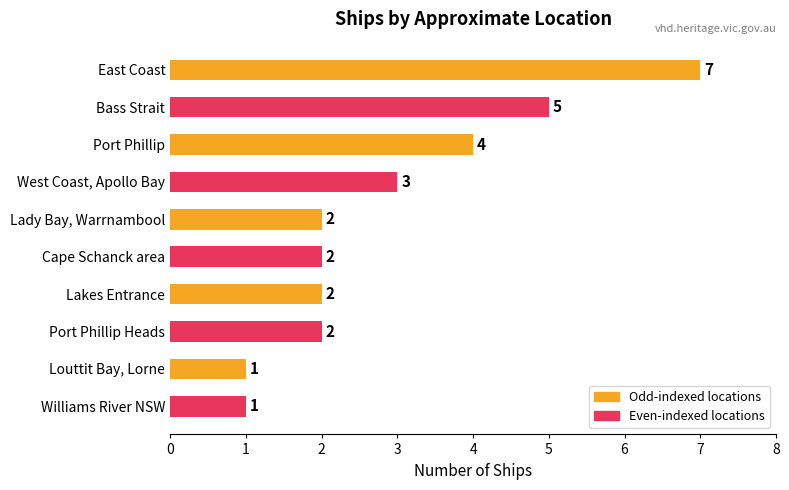

What is the maximum value shown in the chart?

7